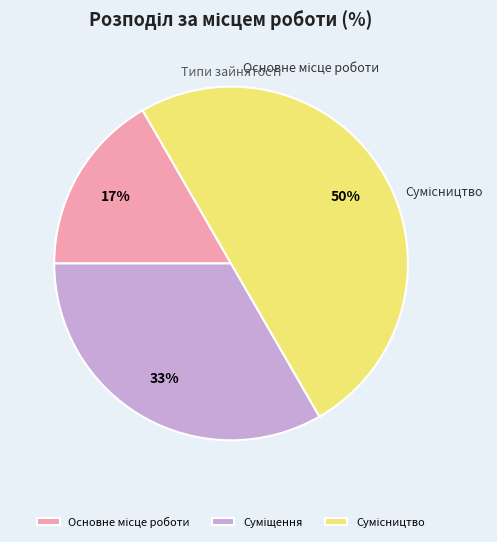

Rank the categories by value from highest to lowest.

Сумісництво, Суміщення, Основне місце роботи